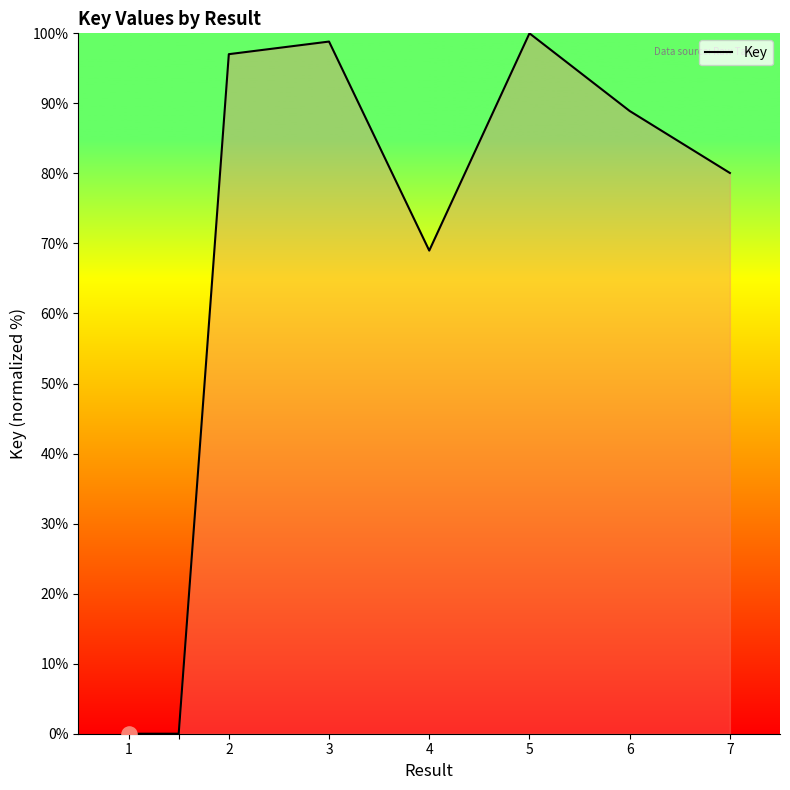

True or false: there are more than 1 points higher than both neighbors.

True